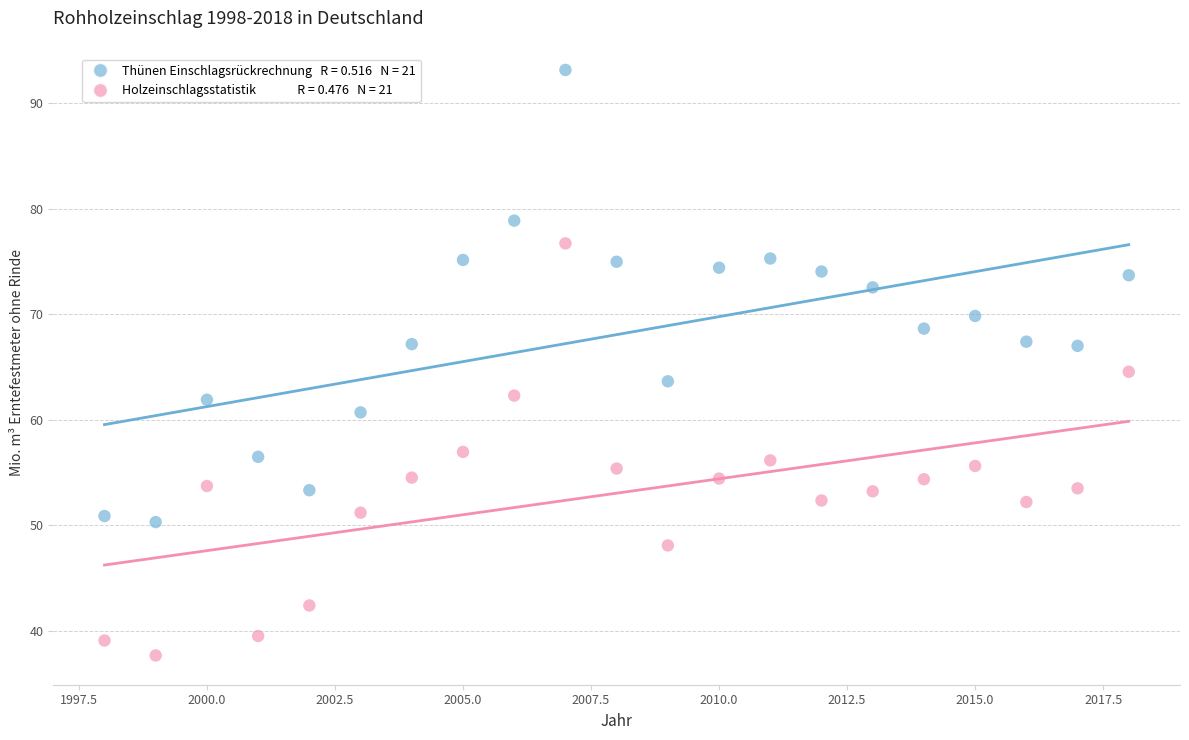

Across all data points, what is the range of Y values (max minus min)?

55.5